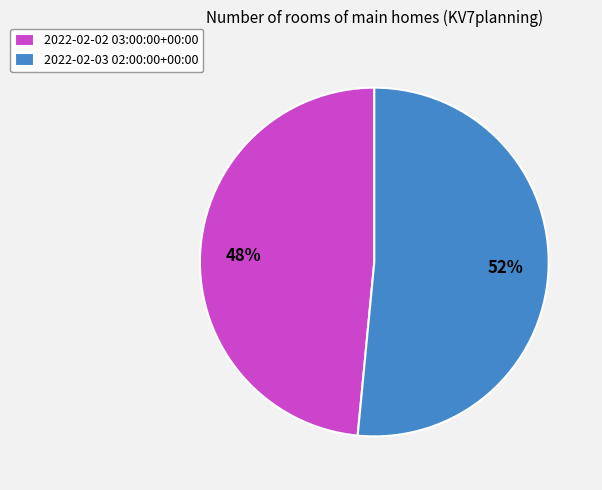

To the nearest percent, what is the combined percentage of 2022-02-03 02:00:00+00:00 and 2022-02-02 03:00:00+00:00?

100%